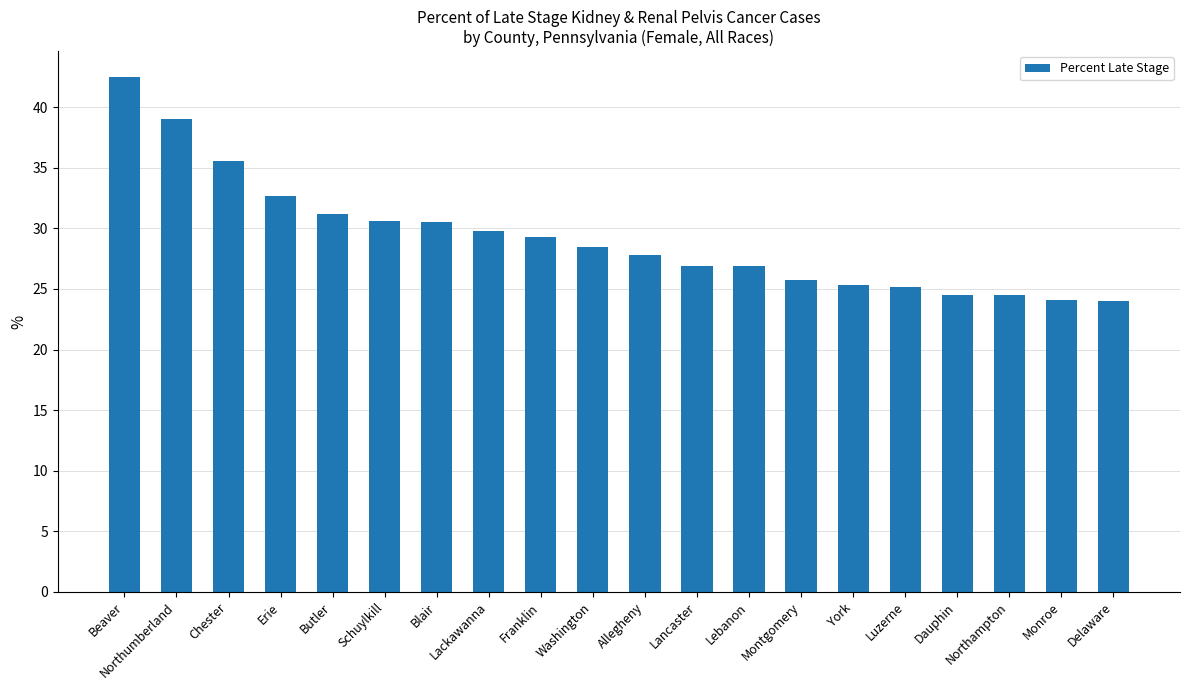

What is the smallest value displayed?

24.0